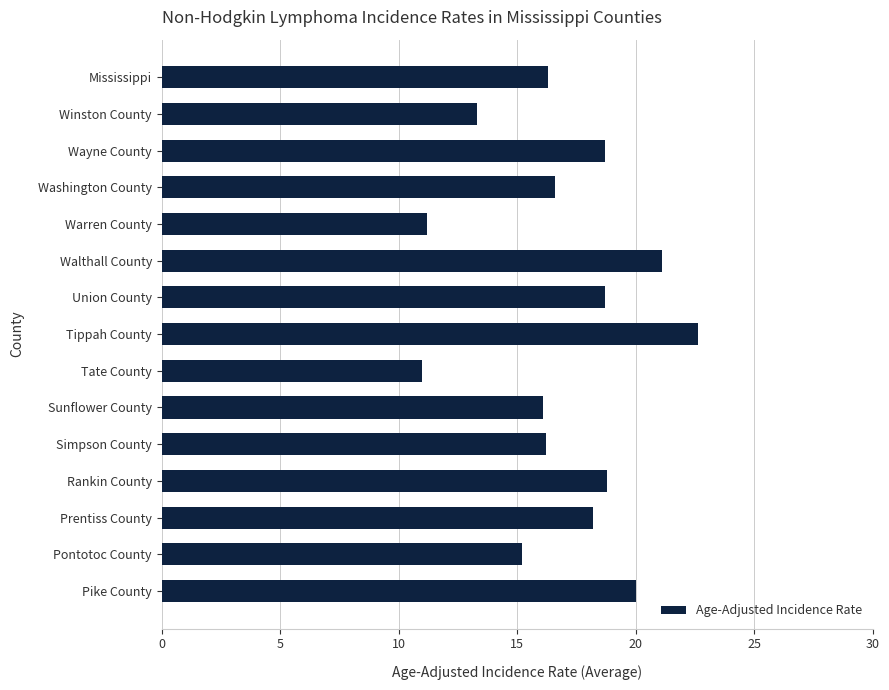

Count the number of data series in this chart.

1